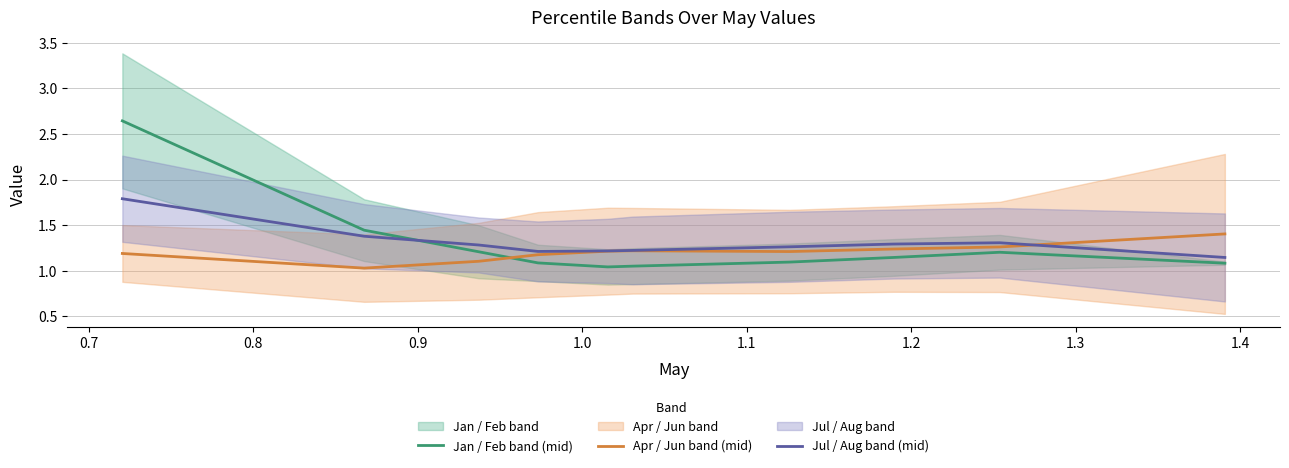

How many times do Jul / Aug band (mid) and Jan / Feb band (mid) cross each other?

1